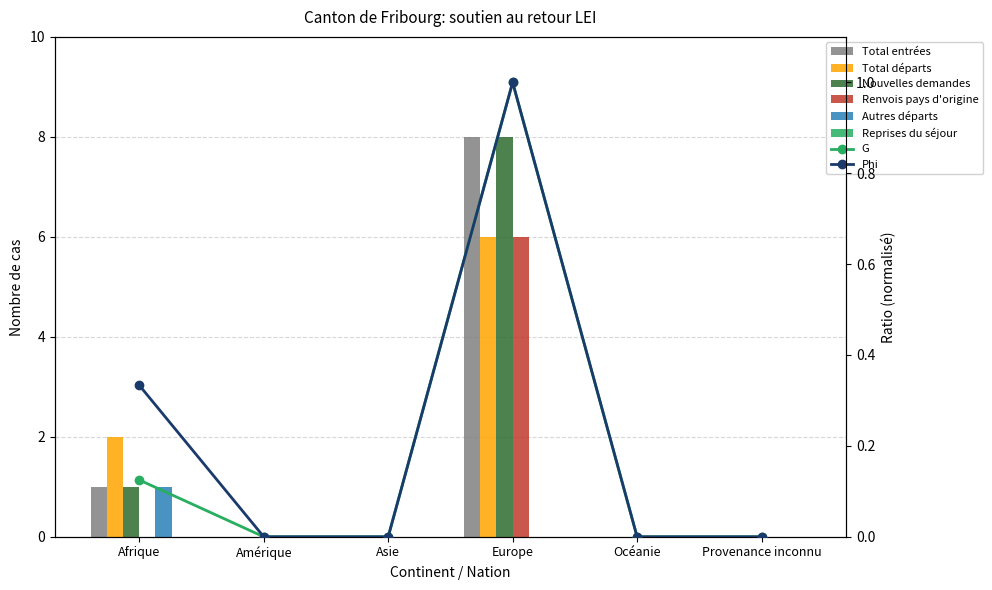

The value of Autres départs at Afrique is 1. True or false?

True